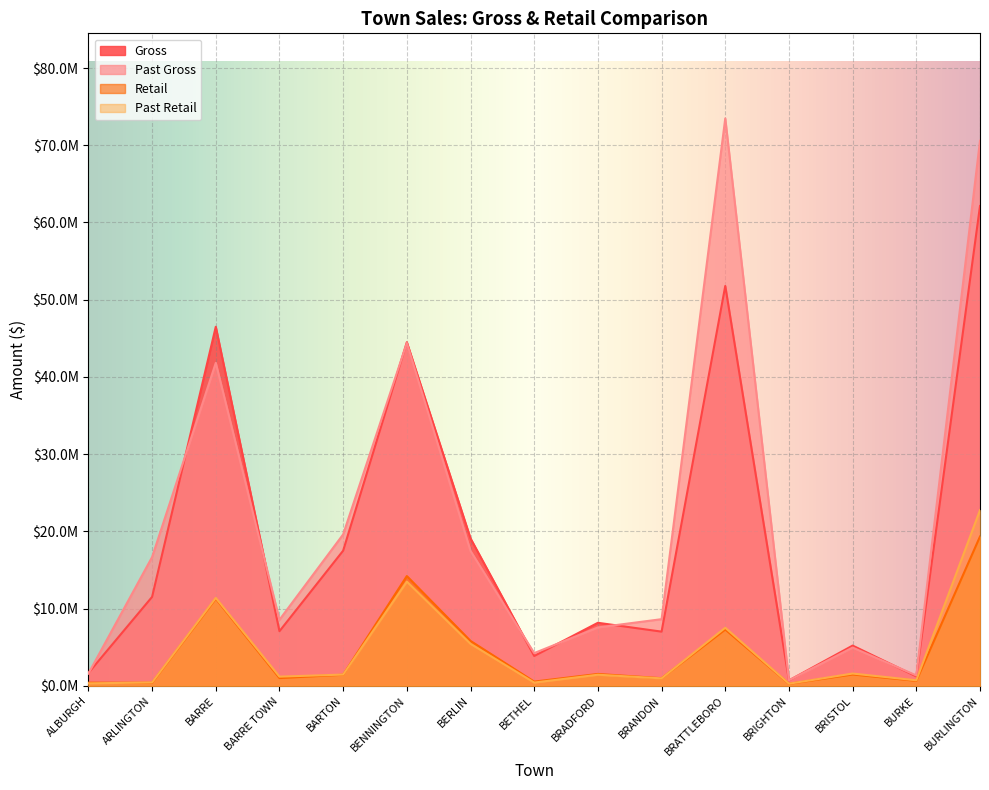

Which series changed the most between ARLINGTON and BENNINGTON?

Gross